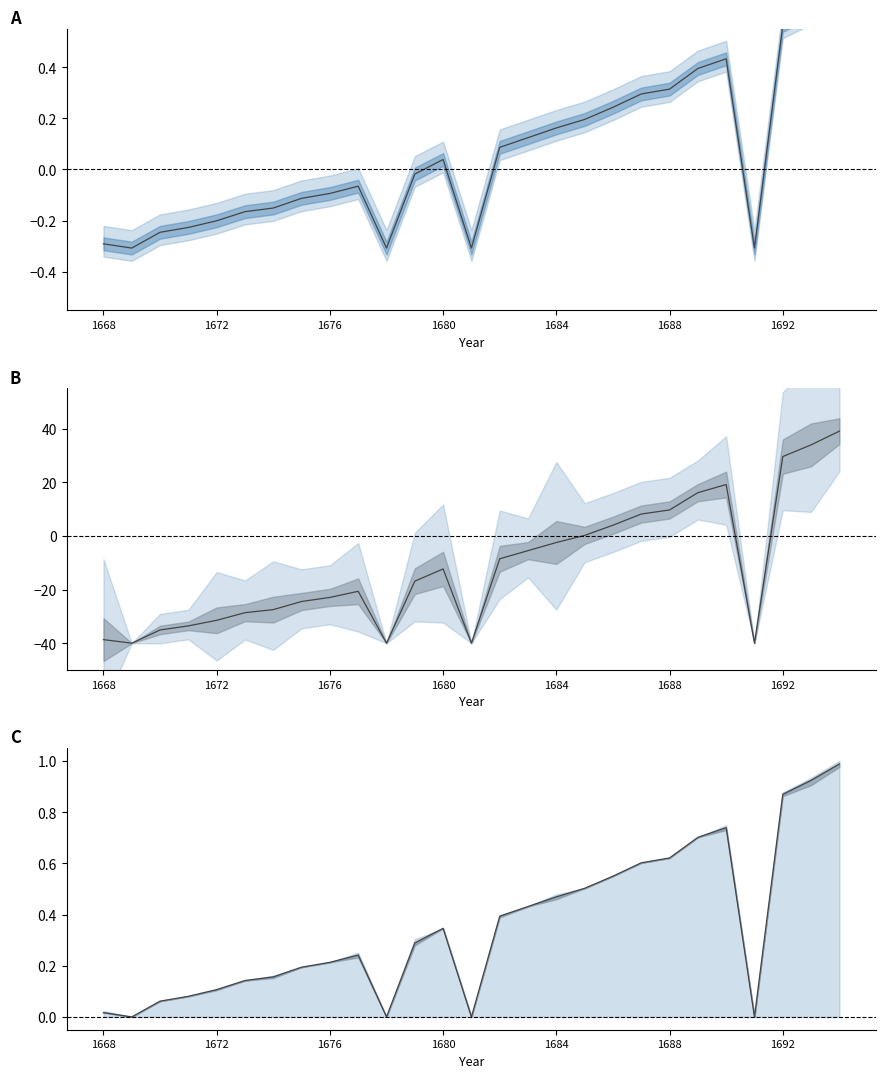

What position from the left is 14?

15